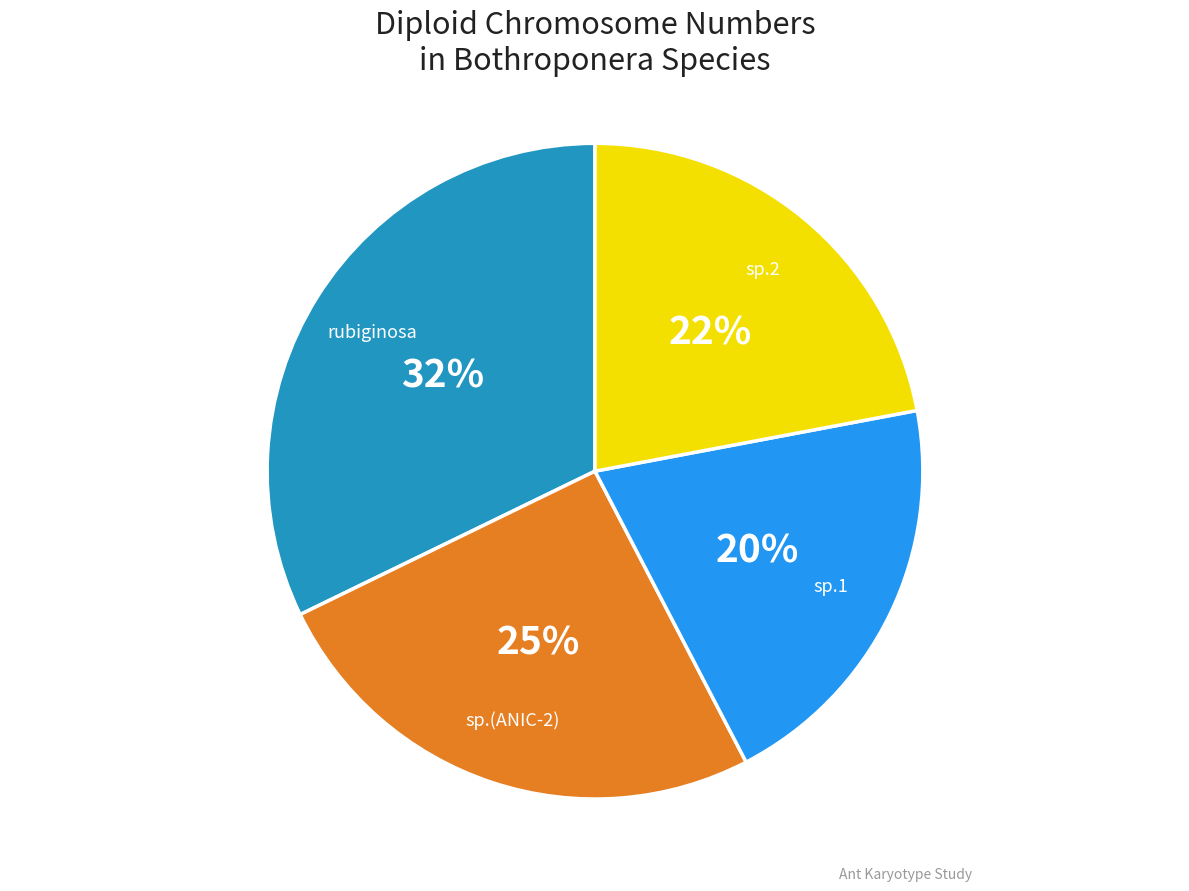

Is sp.1 the majority of the pie?

No